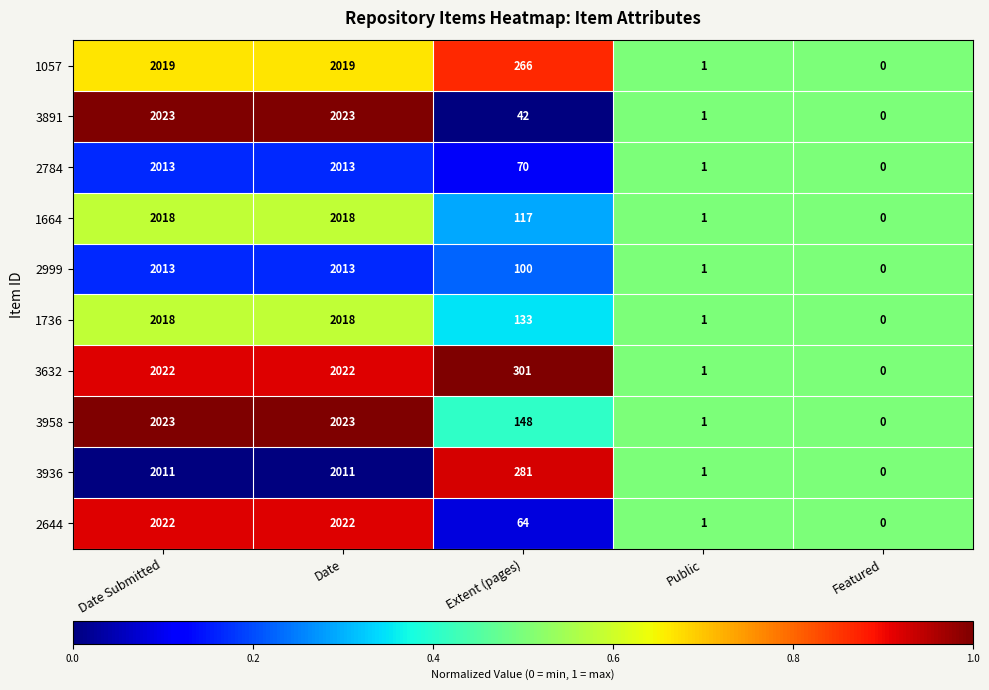

Which series has the largest total across all categories?

3632